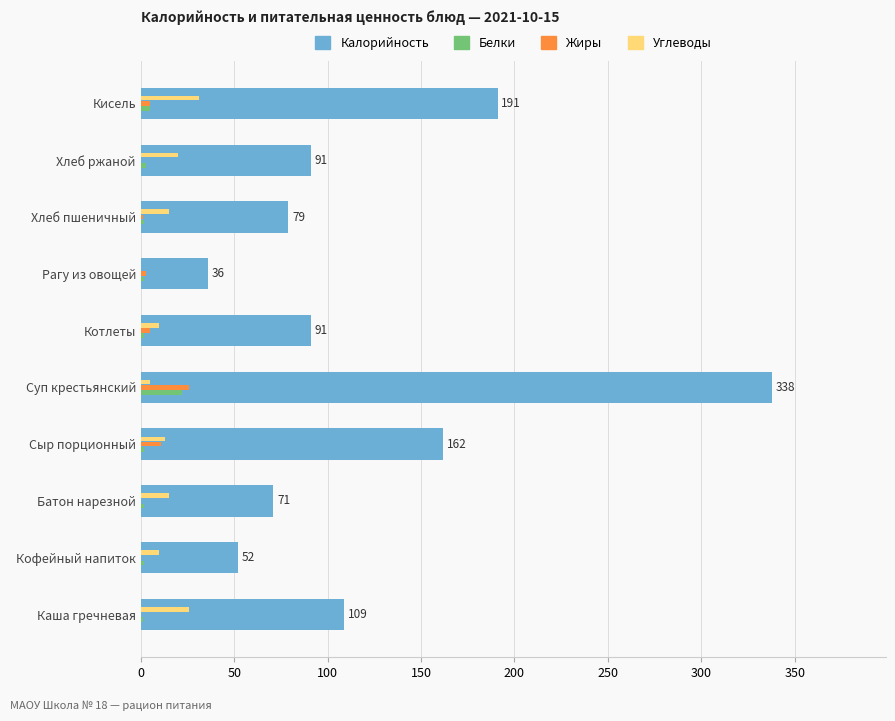

At which category is the sum across all series the highest?

Суп крестьянский